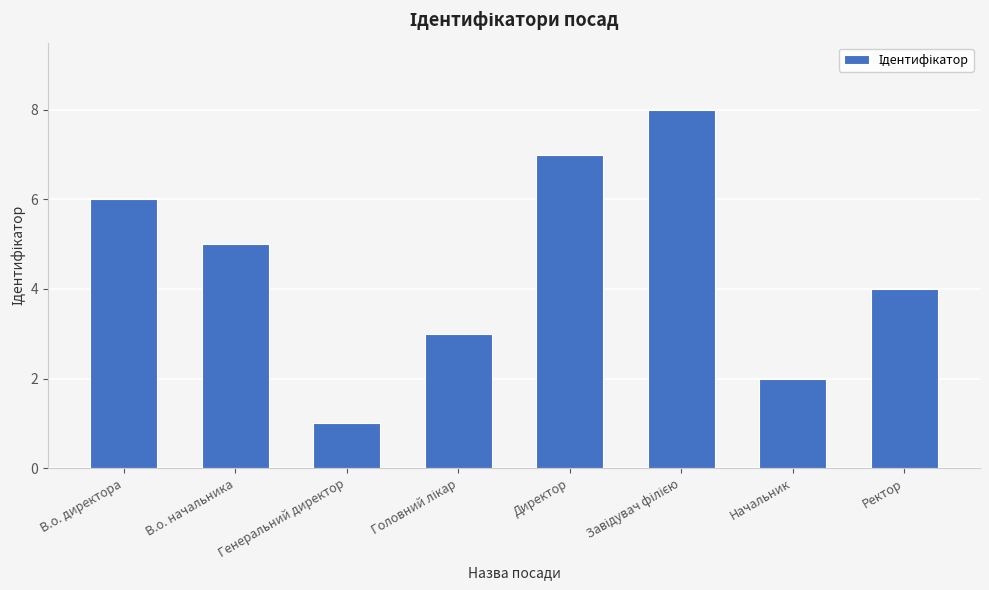

Approximately how many times larger is the value at Начальник compared to Ректор?

0.5